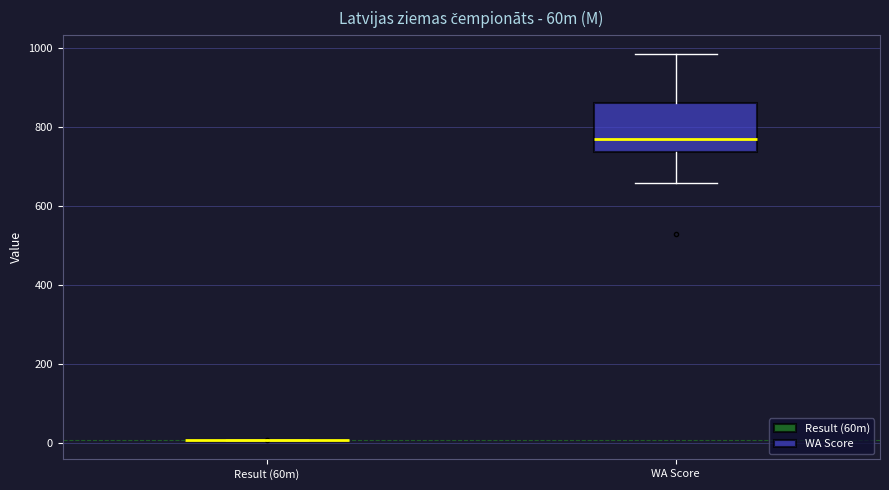

Reading left to right, read every box against the y-axis: the position of its median line, the range the box covers, and the ends of its whiskers. The values are not printed on the chart, so give them approximately, as read against the axis.

Result (60m): box collapsed to a line at 0, whiskers 0 to 0
WA Score: median 760, box 740 to 860, whiskers 660 to 980